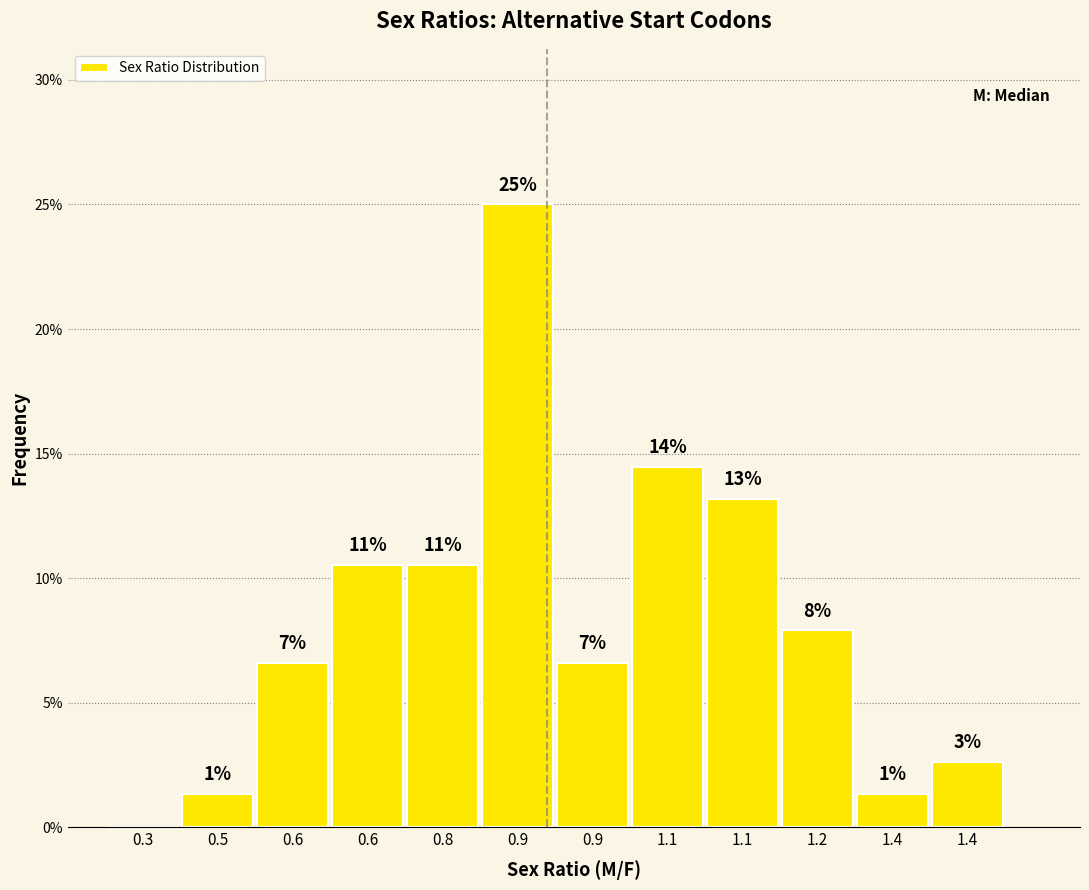

Are the bars horizontal?

No